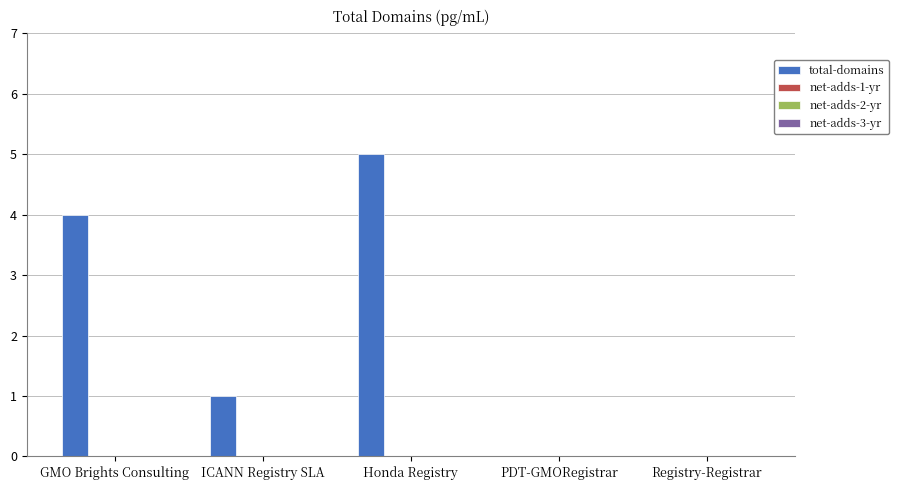

What is the maximum value shown in the chart?

5